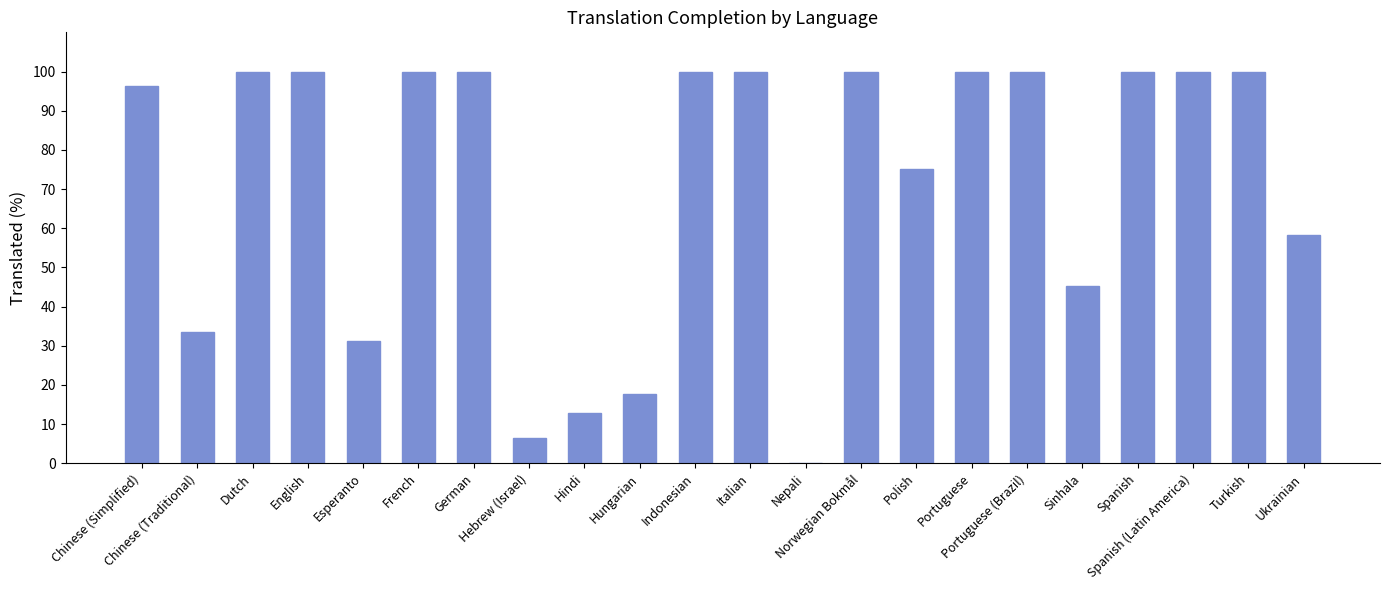

What is the sum of the values at Norwegian Bokmål and Dutch?

200.0